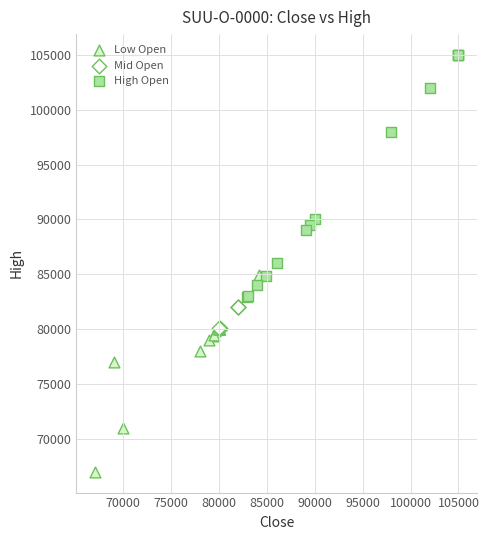

Which series contains the lowest Y value?

Low Open